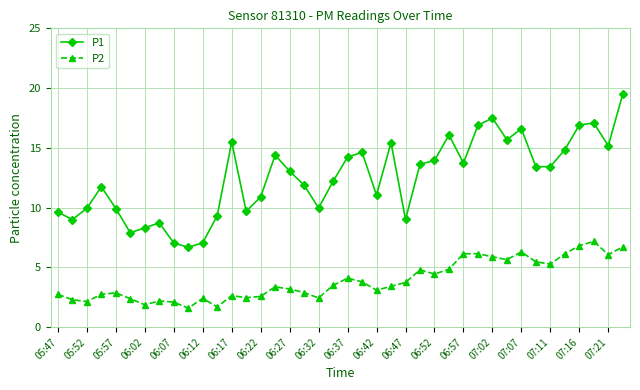

Which series has the largest range (max minus min)?

P1